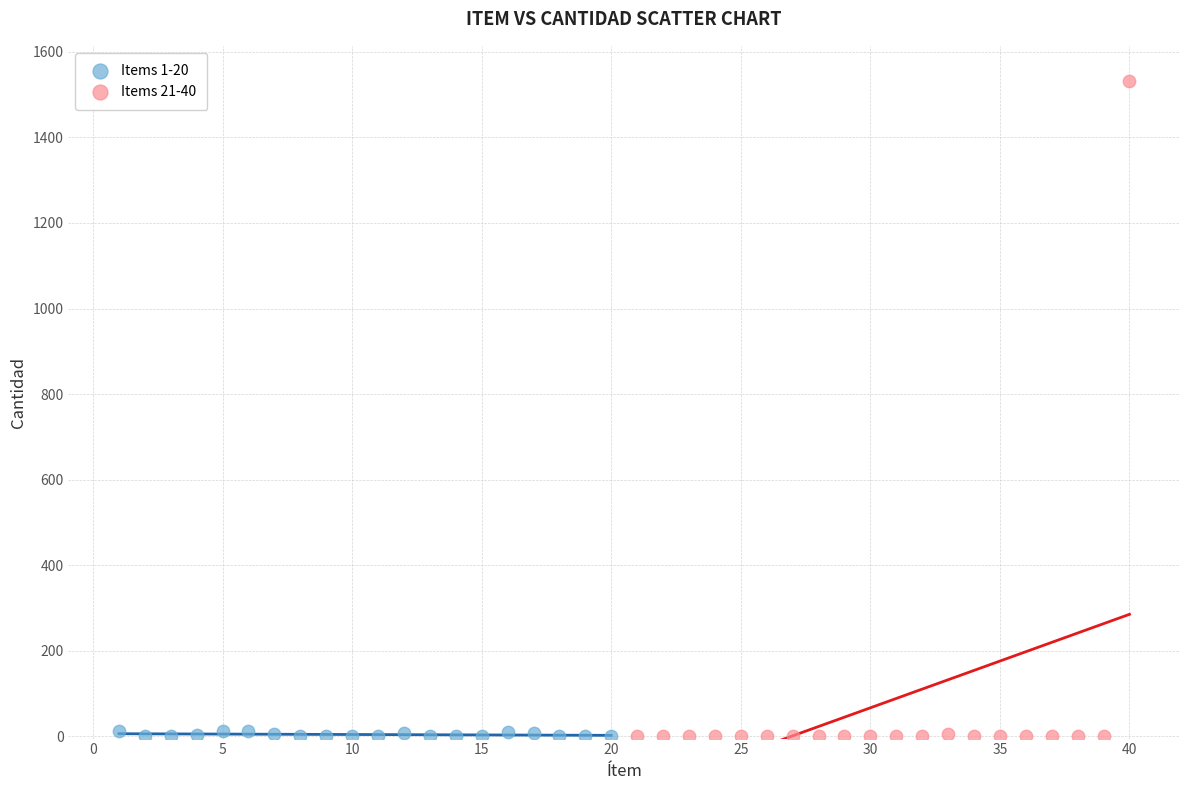

What are all the series names shown in the legend?

Items 1-20, Items 21-40